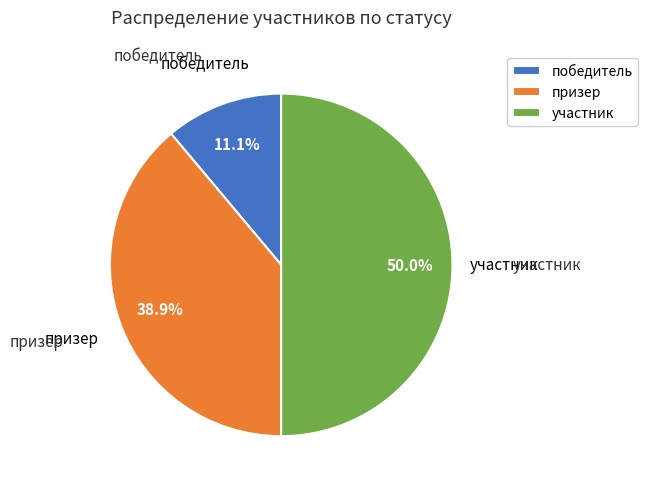

Is it true that призер is 39% of the pie?

True